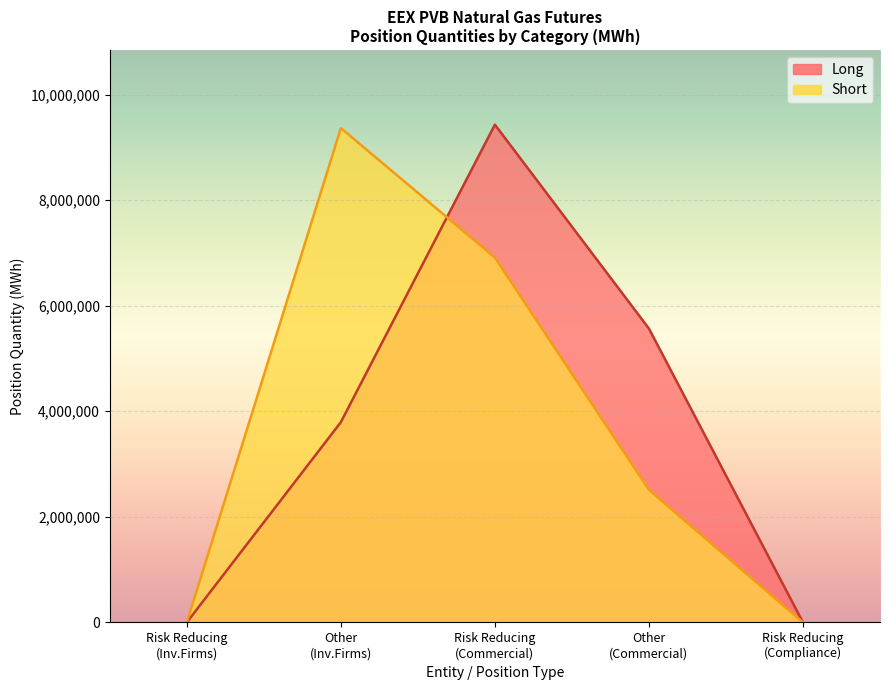

Reading left to right, list all the values displayed in this chart.

Long: 0	3793440	9430738	5567210	0
Short: 0	9365820	6913292	2512276	0